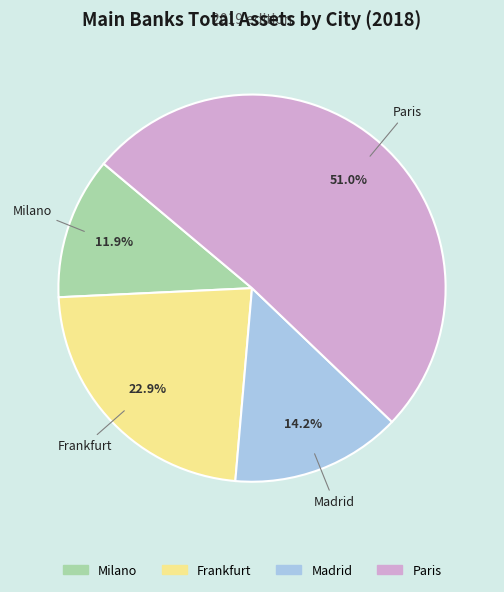

Rank the categories by value from highest to lowest.

Paris, Frankfurt, Madrid, Milano